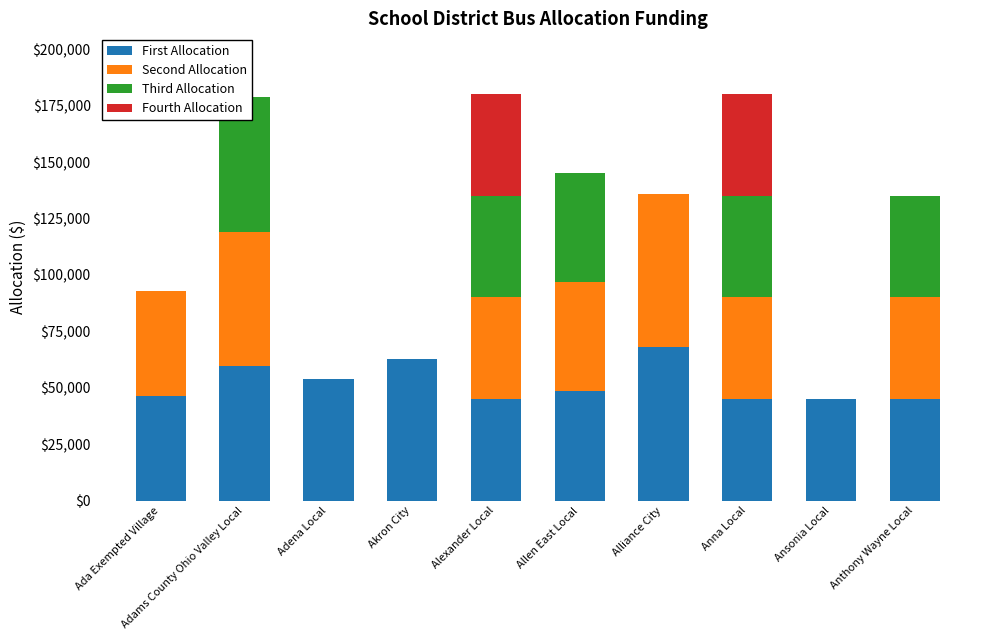

List the series in order of their peak value, lowest first.

Fourth Allocation, Third Allocation, Second Allocation, First Allocation